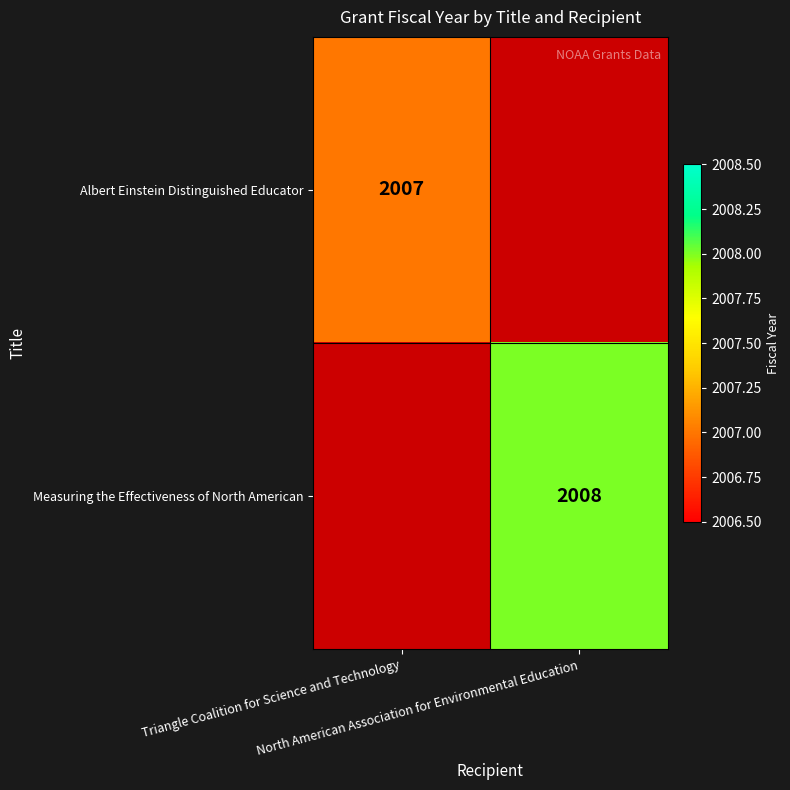

How many distinct data groups are displayed?

2